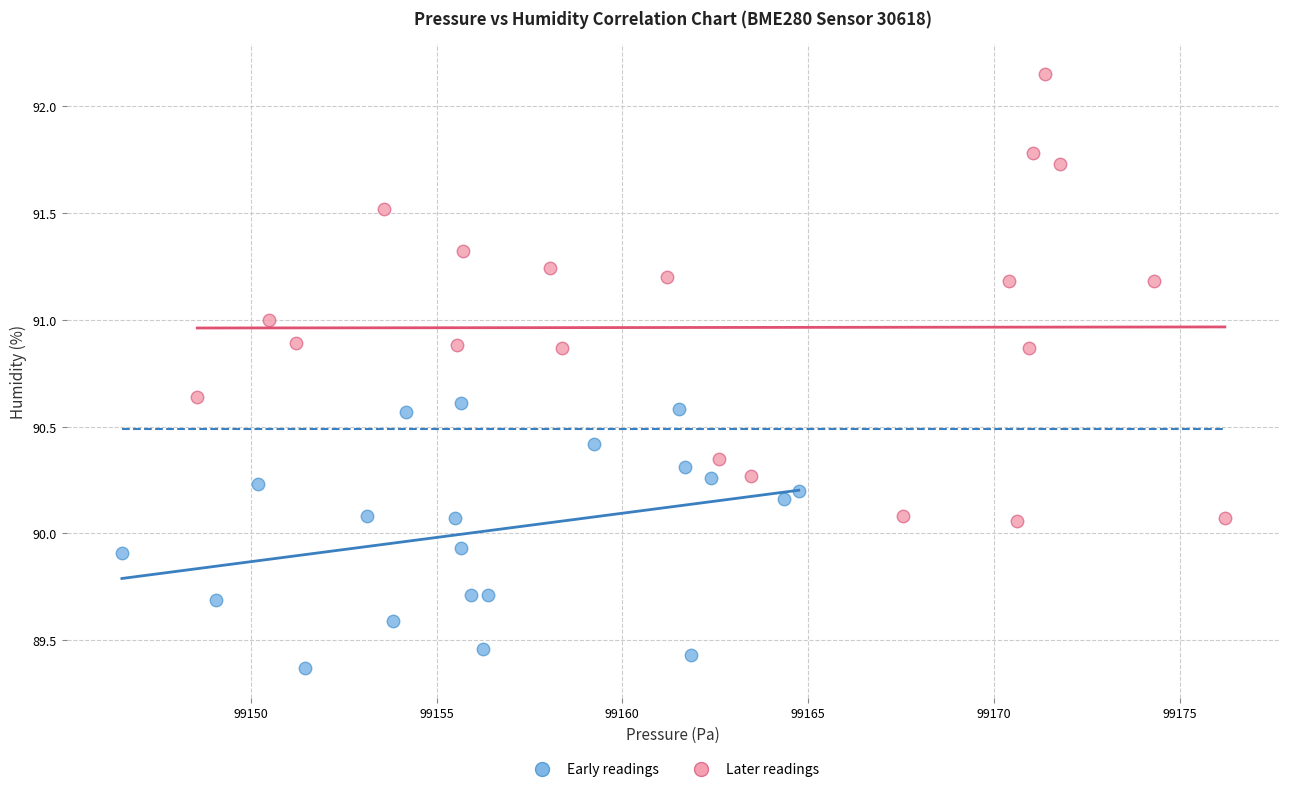

What are all the series names shown in the legend?

Early readings, Later readings